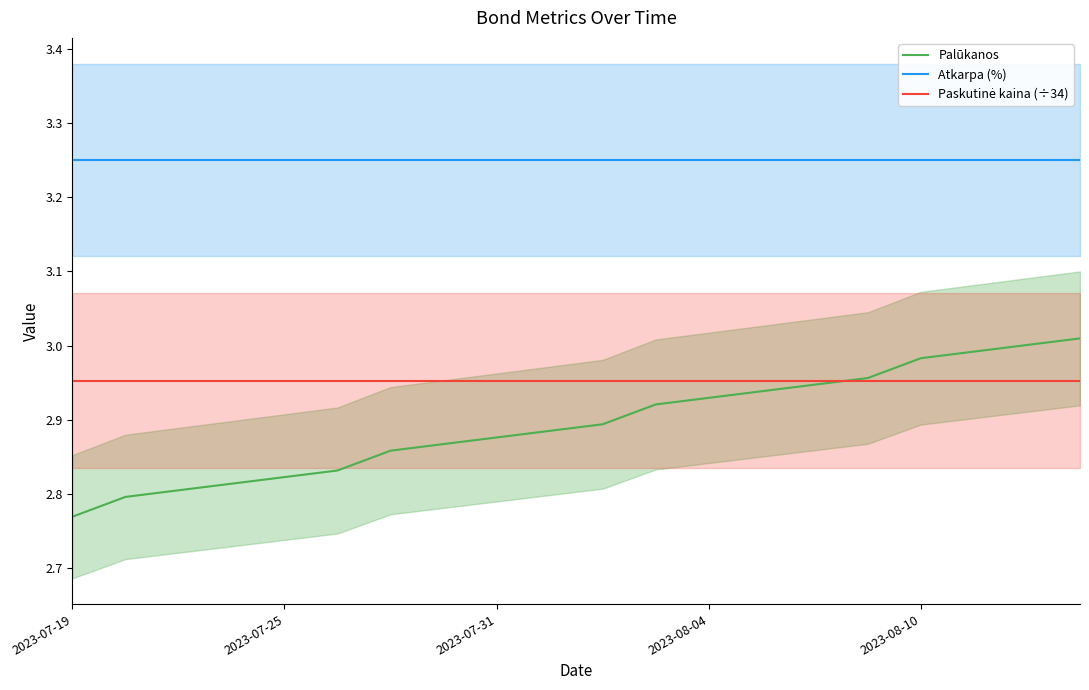

List the series in order of their peak value, lowest first.

Paskutinė kaina (÷34), Palūkanos, Atkarpa (%)